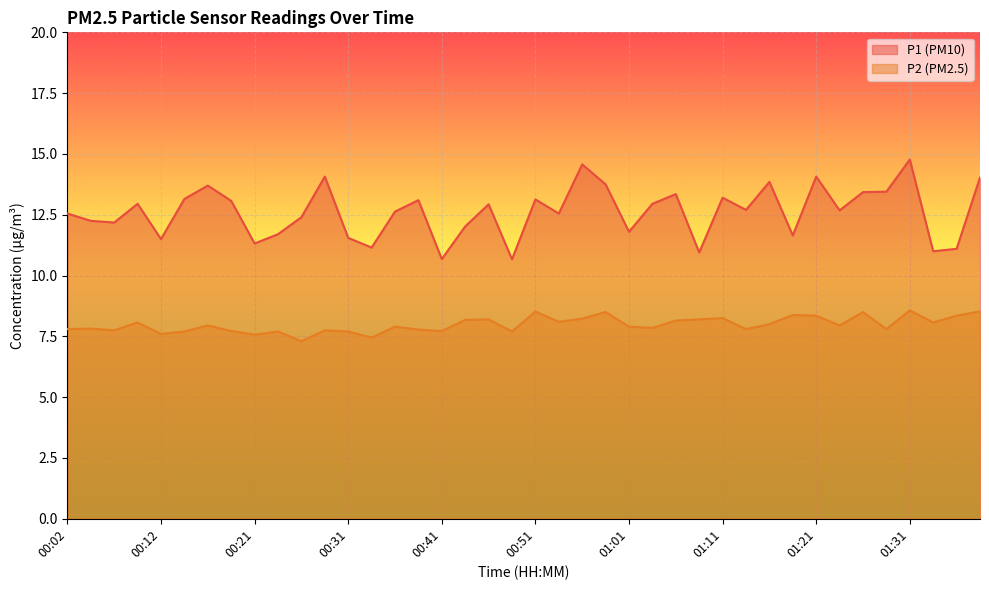

What is the highest value of the P2 series?

8.6